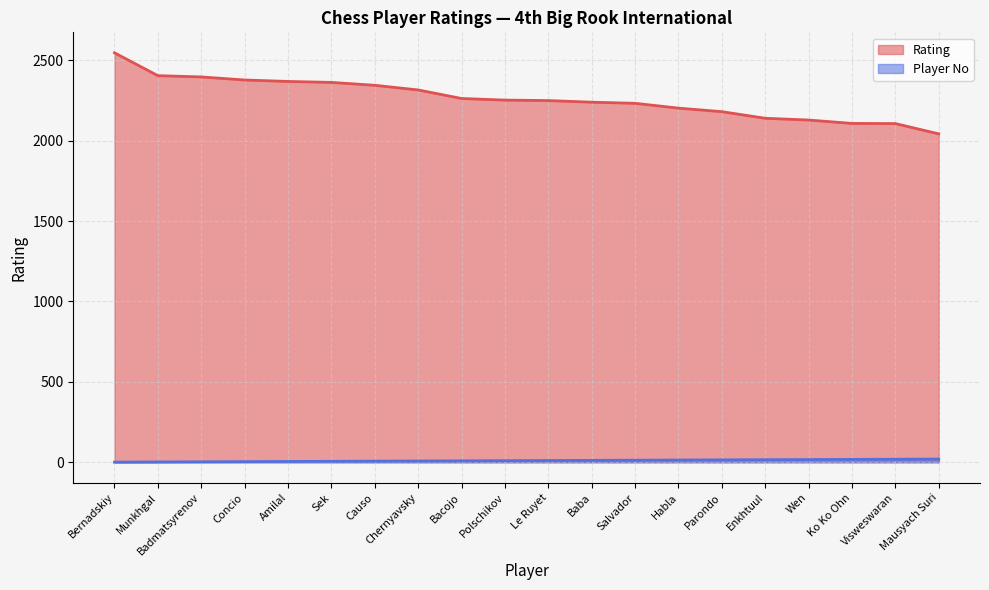

What is the value of the Rating point at the 11th from the left?

2249